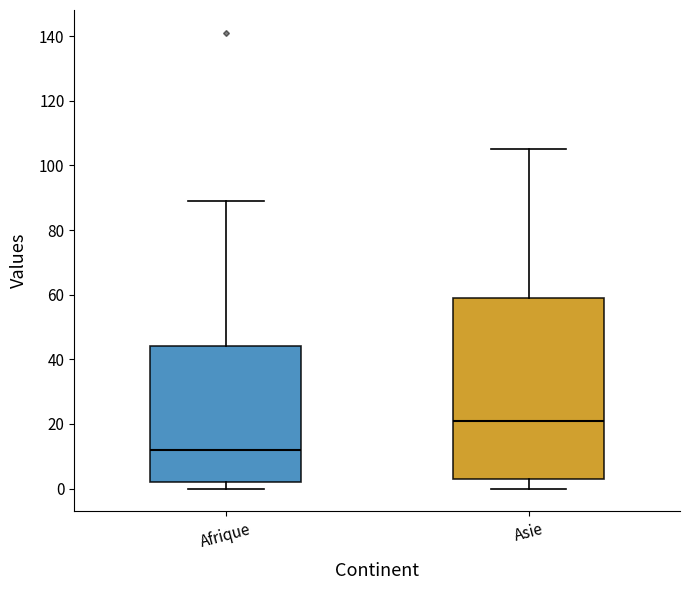

Reading left to right, read every box against the y-axis: the position of its median line, the range the box covers, and the ends of its whiskers. The values are not printed on the chart, so give them approximately, as read against the axis.

Afrique: median 12, box 2 to 44, whiskers 0 to 90
Asie: median 22, box 4 to 60, whiskers 0 to 106